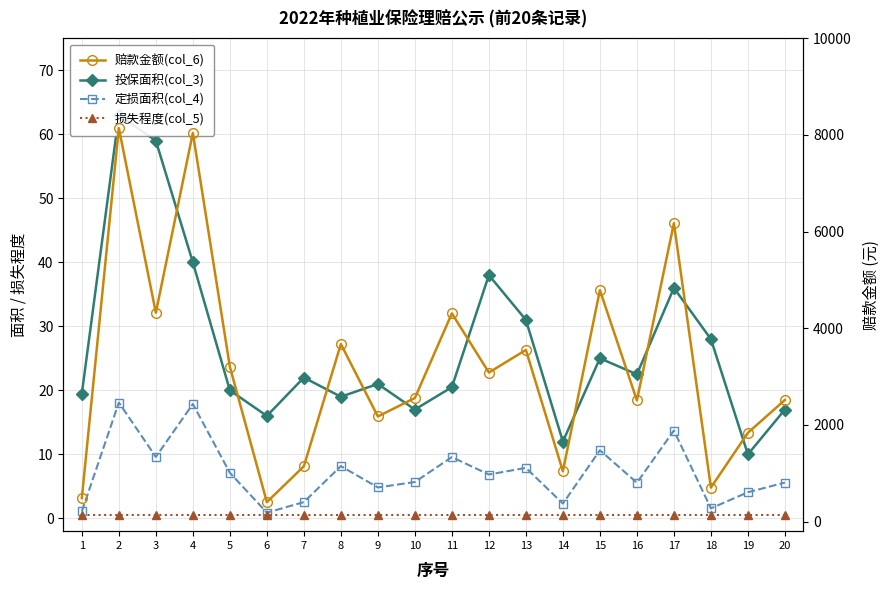

Is it true that 定损面积(col_4) equals 1.1 at 1?

True